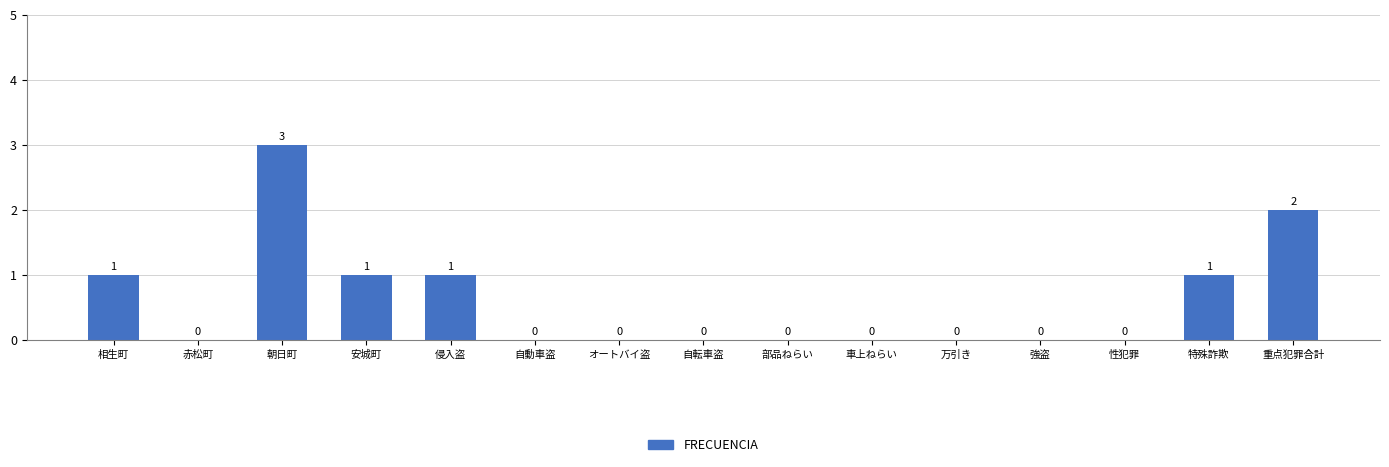

Approximately how many times larger is the value at 朝日町 compared to 侵入盗?

3.0